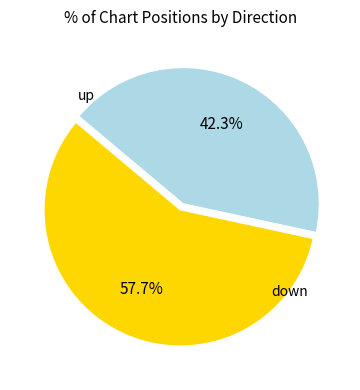

Is there any slice that represents more than half of the pie?

Yes